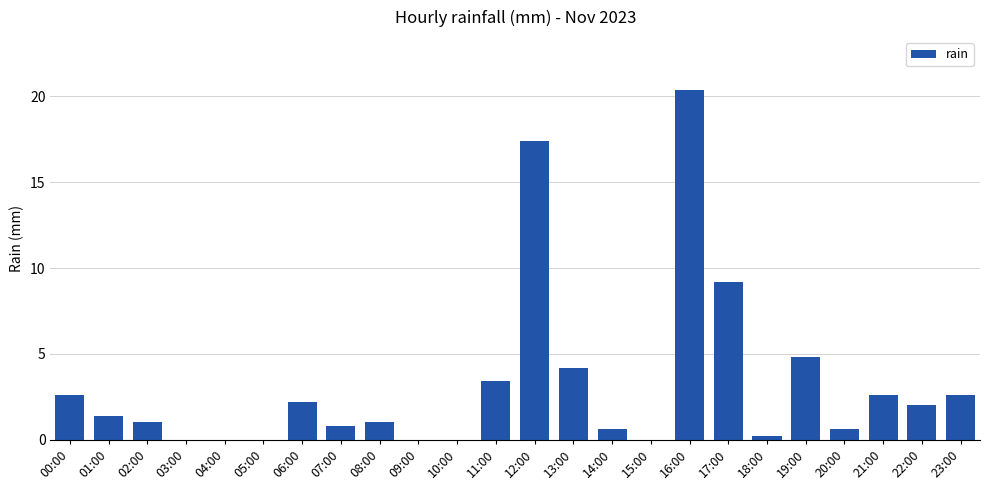

Which has a higher value, 09:00 or 14:00?

14:00